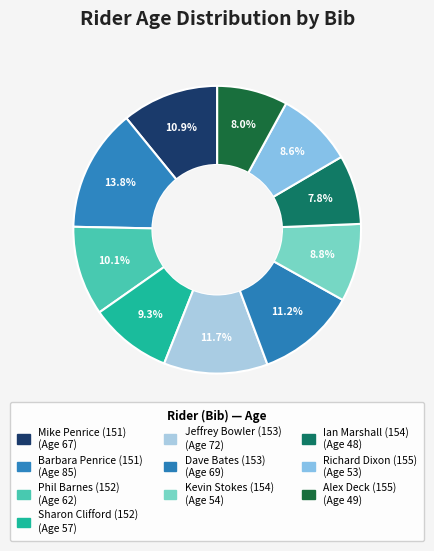

How many slices are in this pie chart?

10